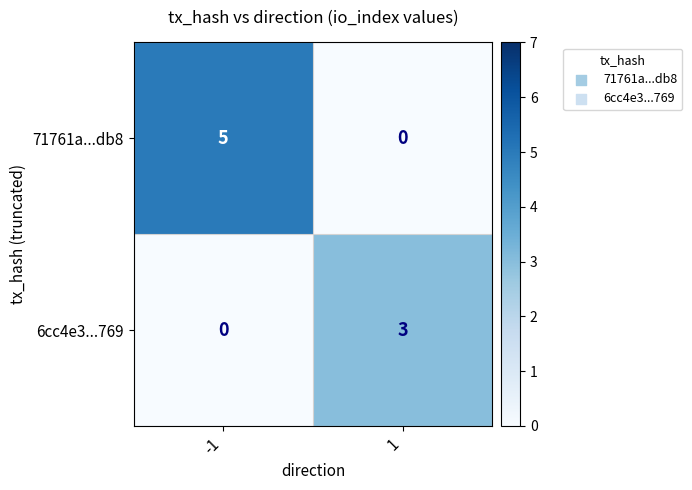

Which series has the largest range (max minus min)?

71761a...db8